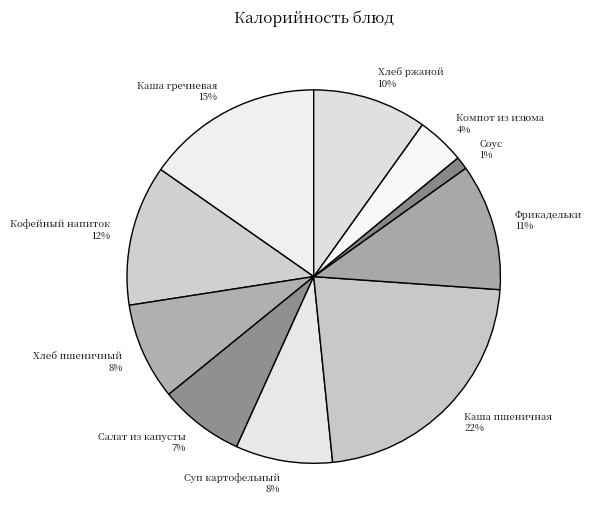

Between Соус and Салат из капусты, which is larger?

Салат из капусты